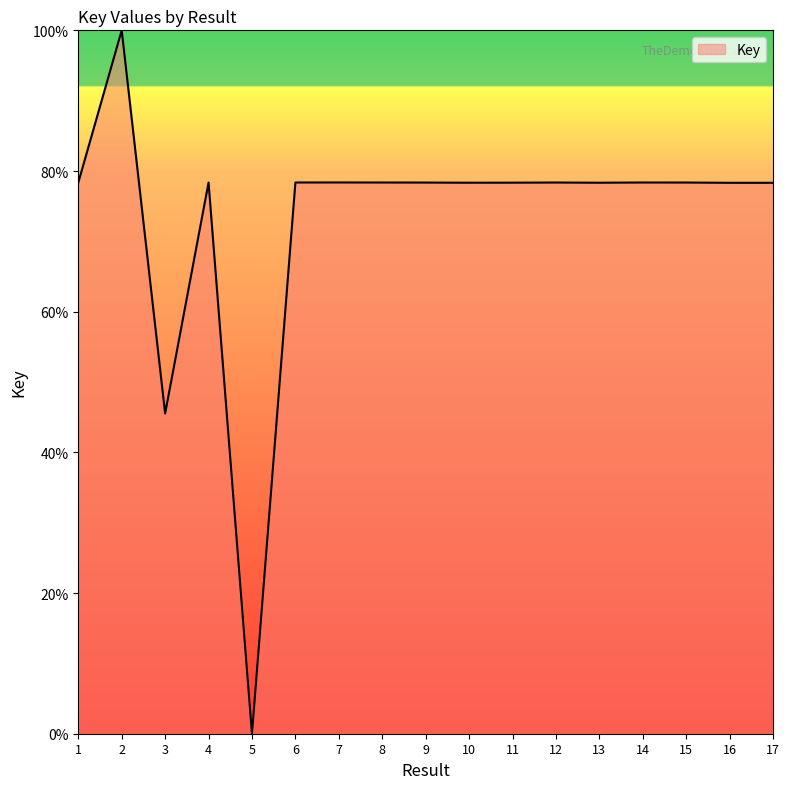

Count the number of data series in this chart.

1